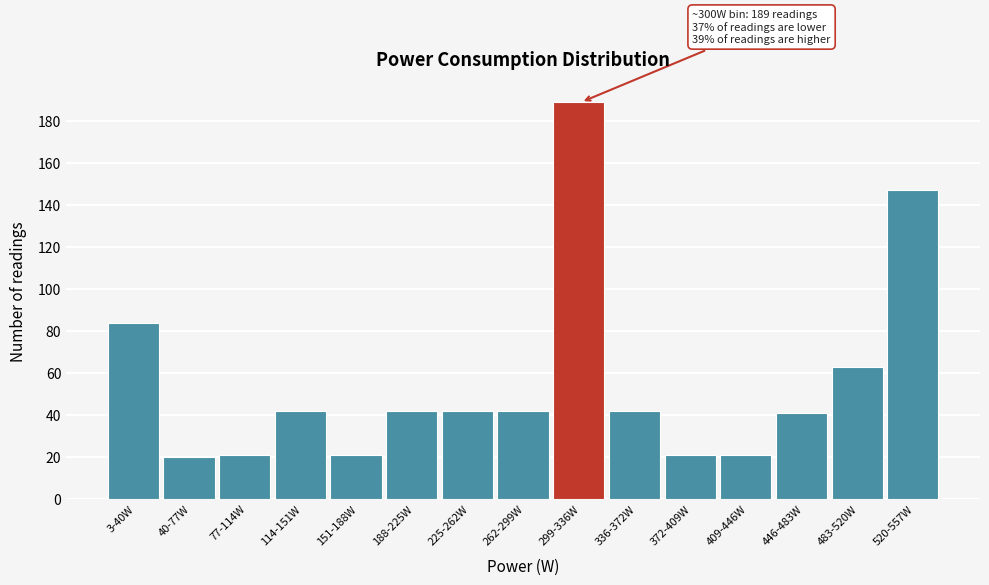

Reading right to left, what are all the values shown in this chart?

520-557W=147	483-520W=63	446-483W=41	409-446W=21	372-409W=21	336-372W=42	299-336W=189	262-299W=42	225-262W=42	188-225W=42	151-188W=21	114-151W=42	77-114W=21	40-77W=20	3-40W=84